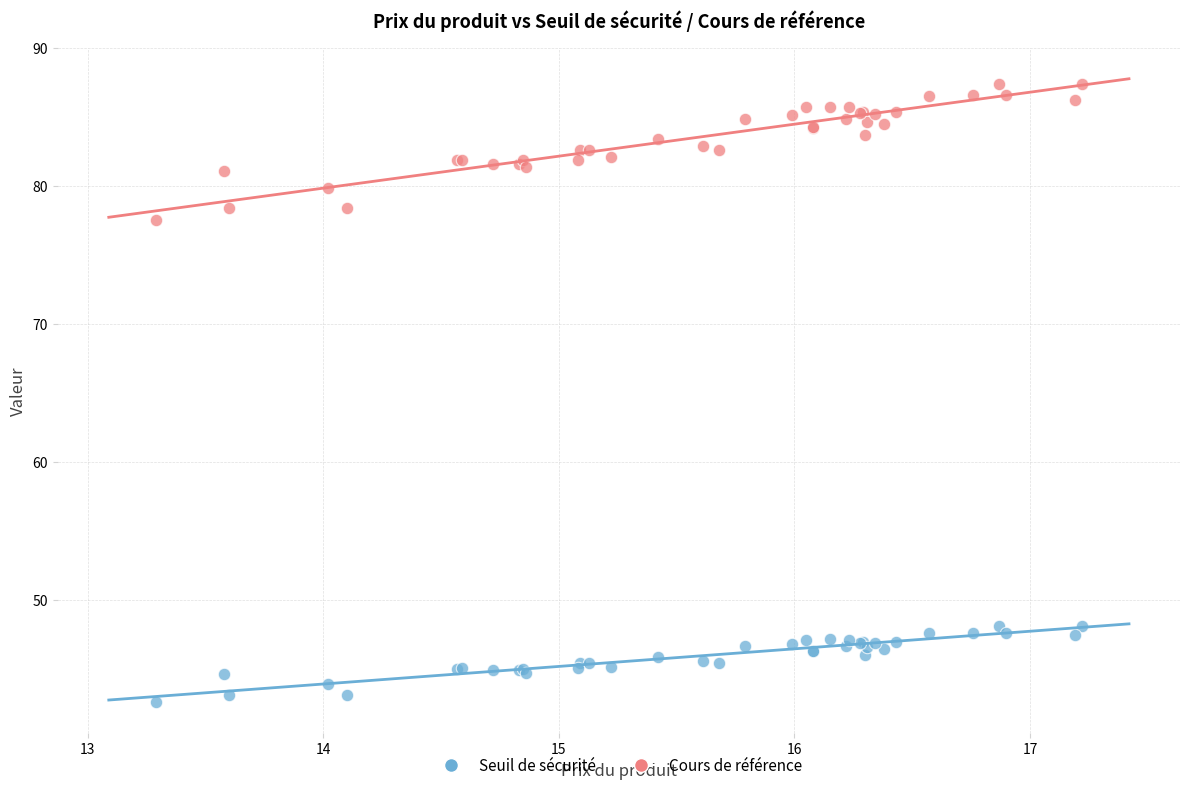

Which series has the widest spread of Y values?

Cours de référence